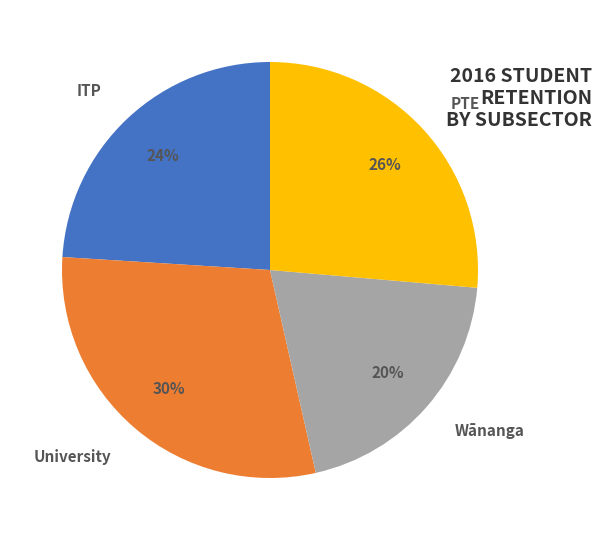

Which has a higher value, University or Wānanga?

University